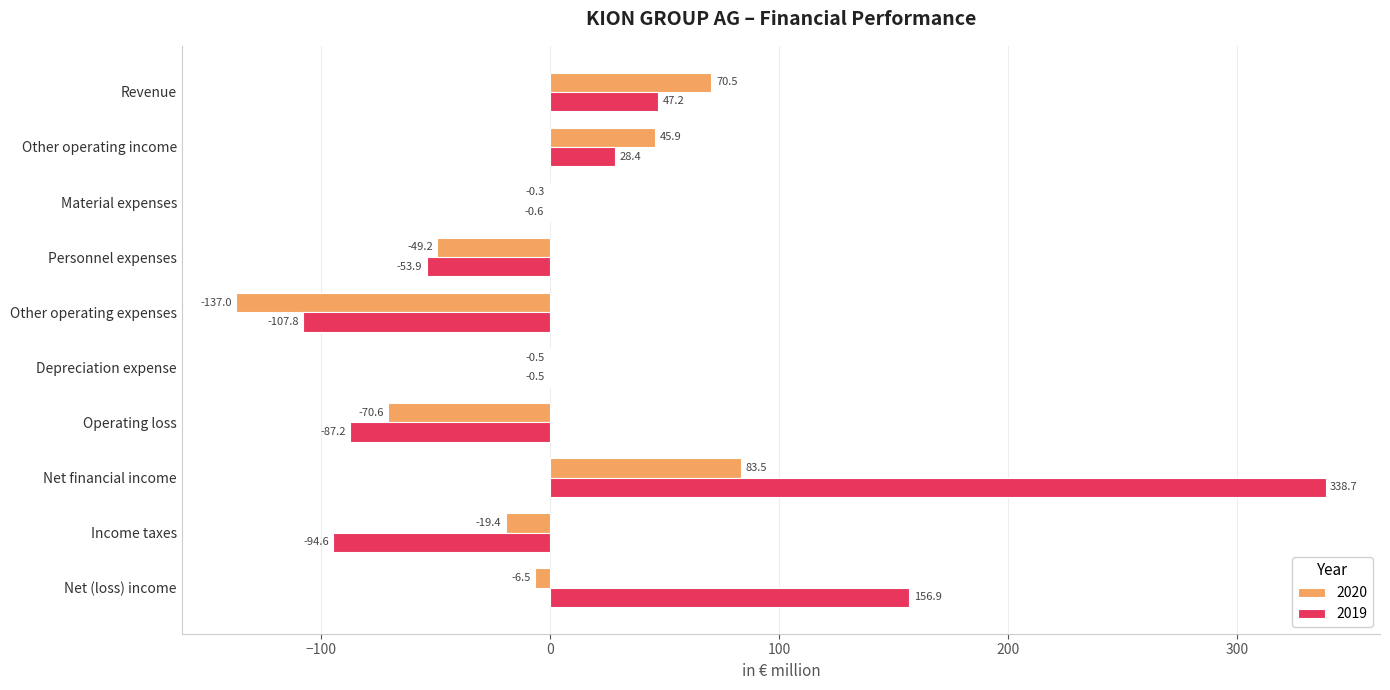

Which series has the largest range (max minus min)?

2019